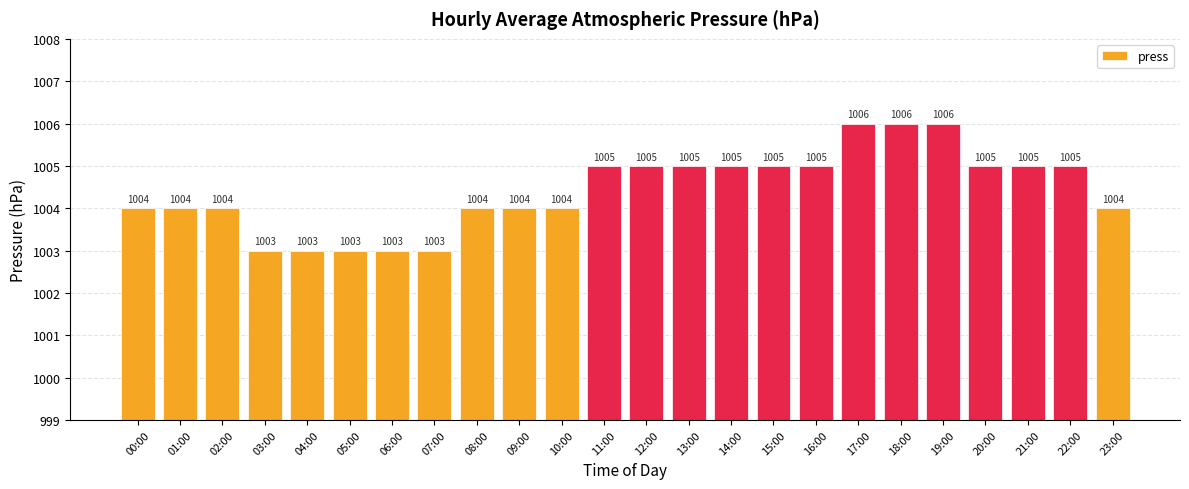

What is the value of the 19th bar from the left?

1006